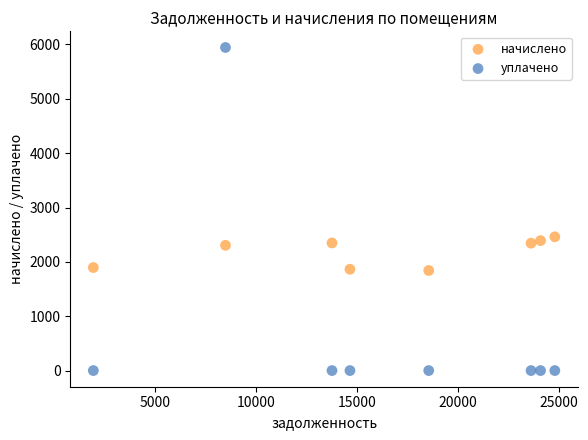

Across all series, what Y value is closest to 2971?

2460.9